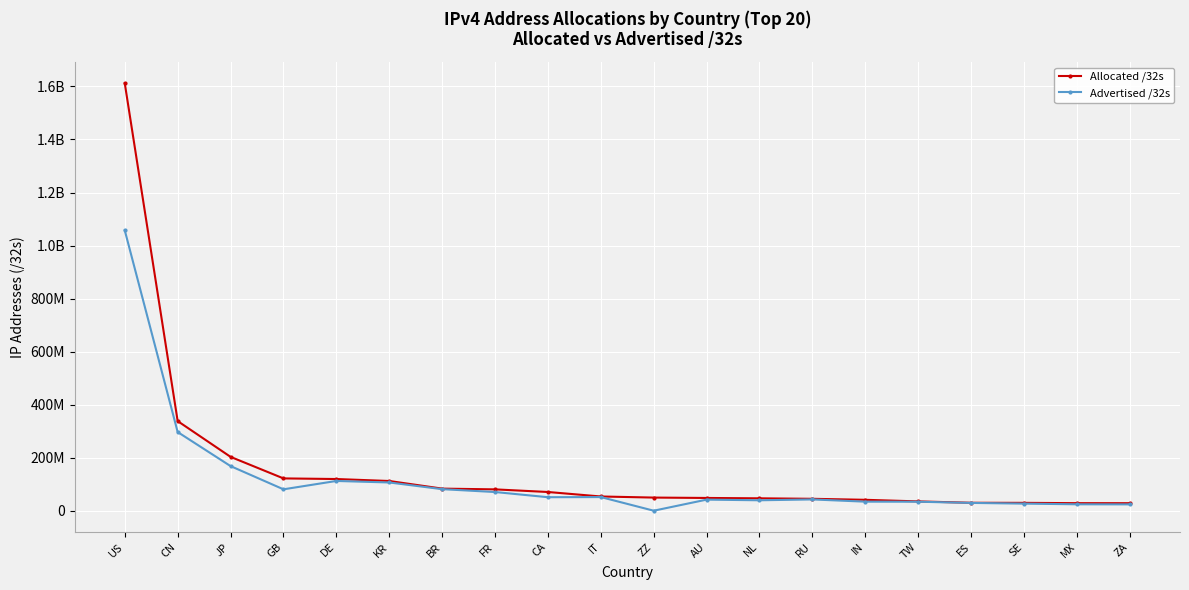

Reading left to right, what are all the values shown in this chart?

Allocated /32s: US=1611497728	CN=338278400	JP=203408896	GB=122177816	DE=119876480	KR=112431360	BR=83681024	FR=80865584	CA=70972416	IT=54047552	ZZ=49929672	AU=48498432	NL=47122656	RU=45302528	IN=41535744	TW=35513856	ES=30348352	SE=30062952	MX=28850944	ZA=28738560
Advertised /32s: US=1057153984	CN=297002496	JP=168582276	GB=81070592	DE=112566784	KR=106861216	BR=81651456	FR=70838784	CA=51316736	IT=51825664	ZZ=436224	AU=42182960	NL=39743008	RU=42932736	IN=34518016	TW=34293248	ES=29807872	SE=27123456	MX=24589152	ZA=24277504